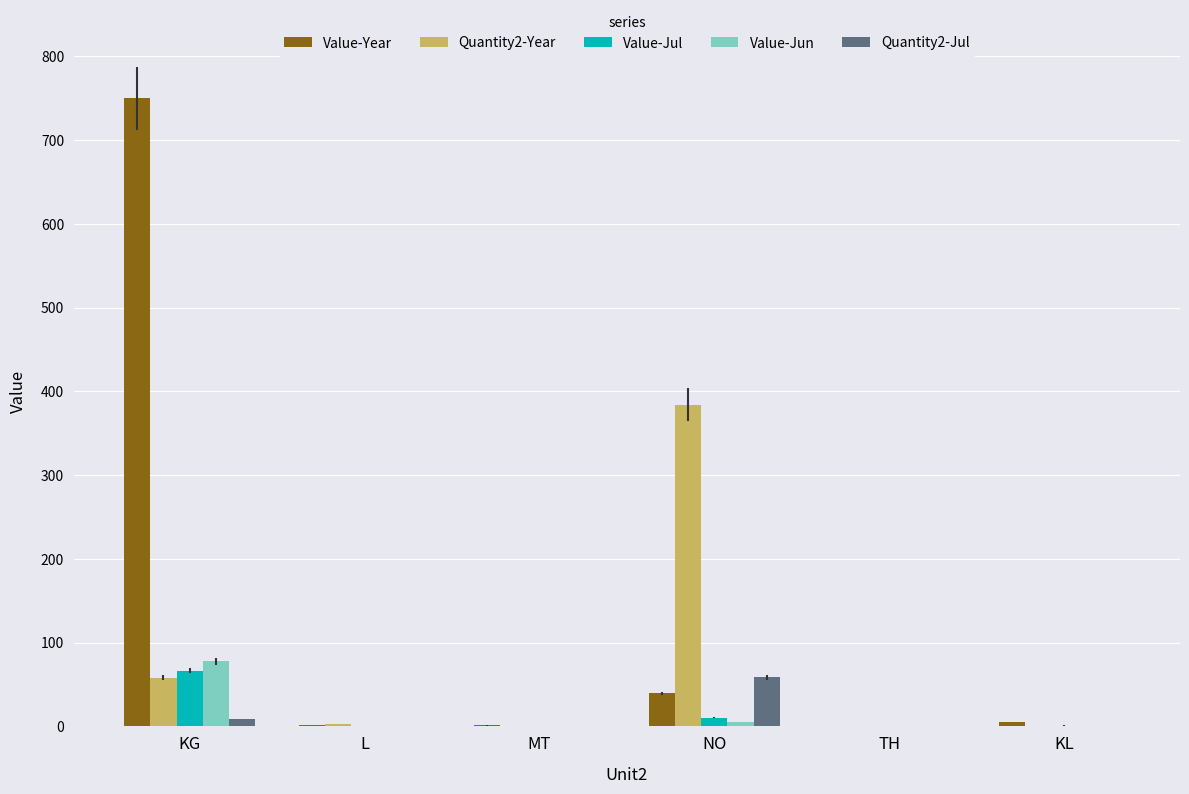

What is the sum of all Quantity2-Year values?

445.2